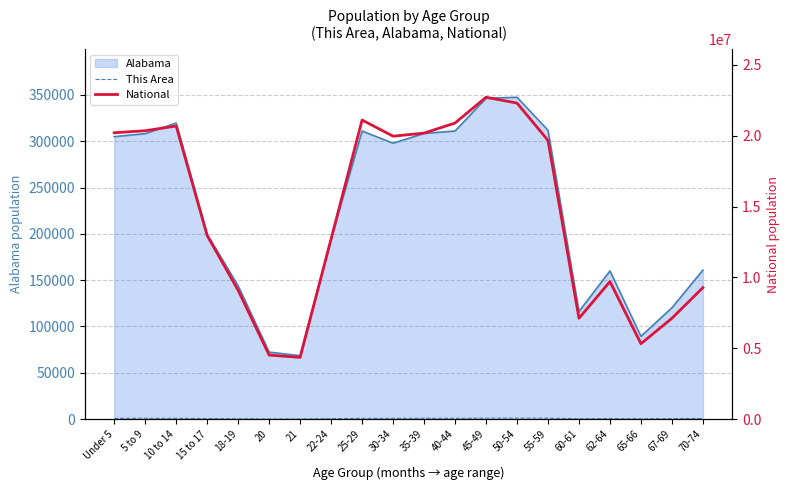

Which series changed the most between 60-61 and 67-69?

National